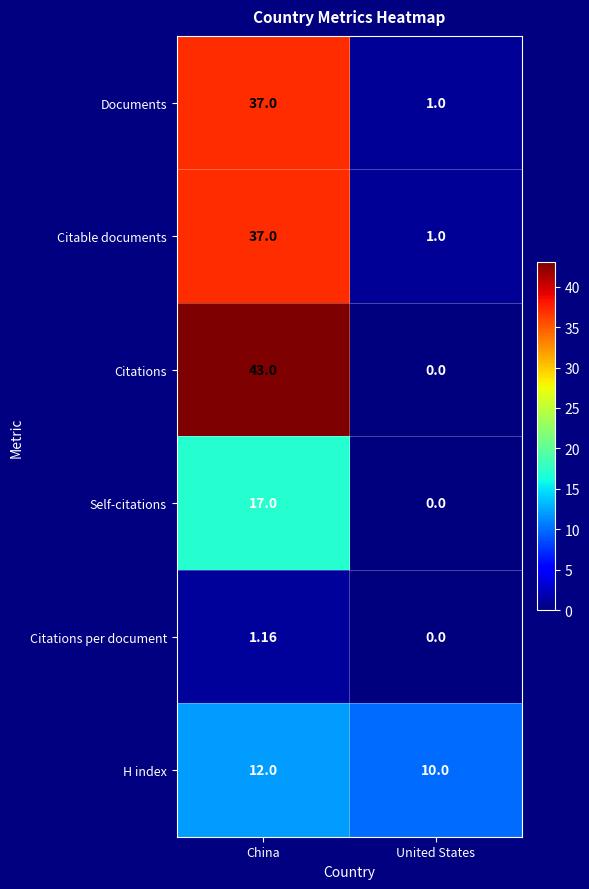

Which series has the largest total across all categories?

Citations